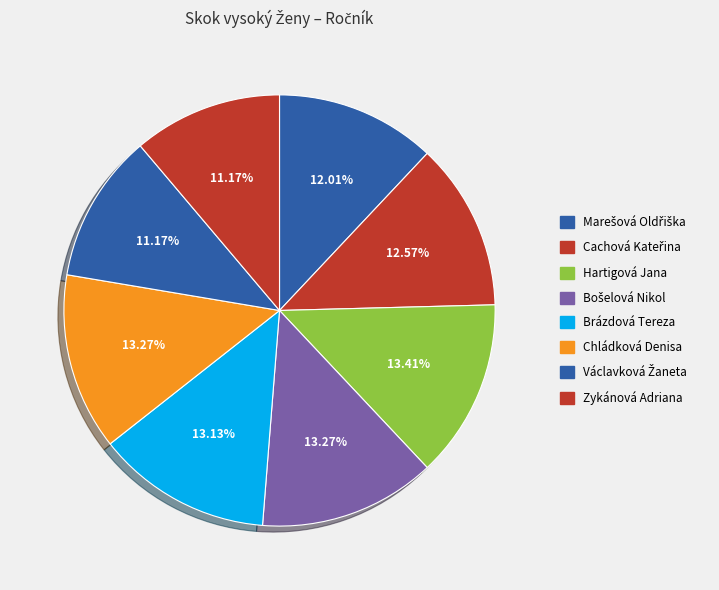

How many slices are in this pie chart?

8